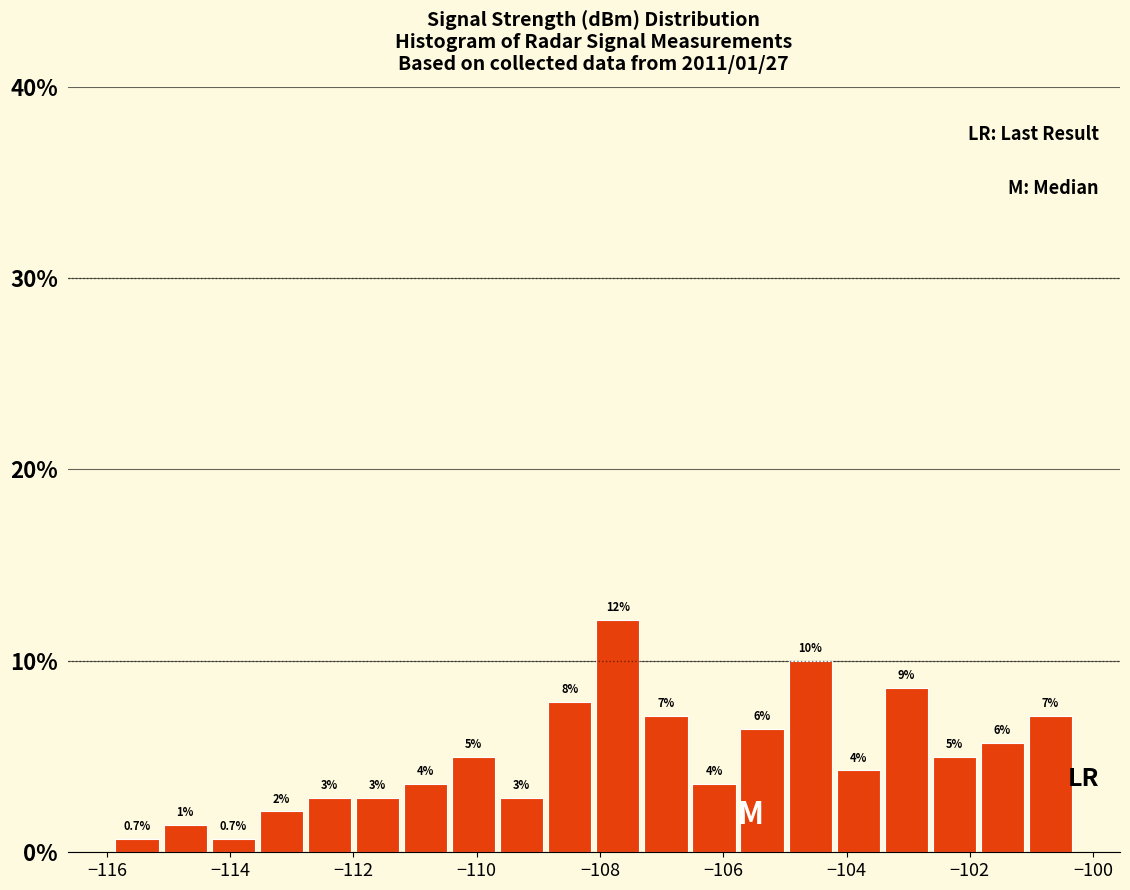

Read against the x-axis, roughly where is the centre of the tallest bar?

-107.8